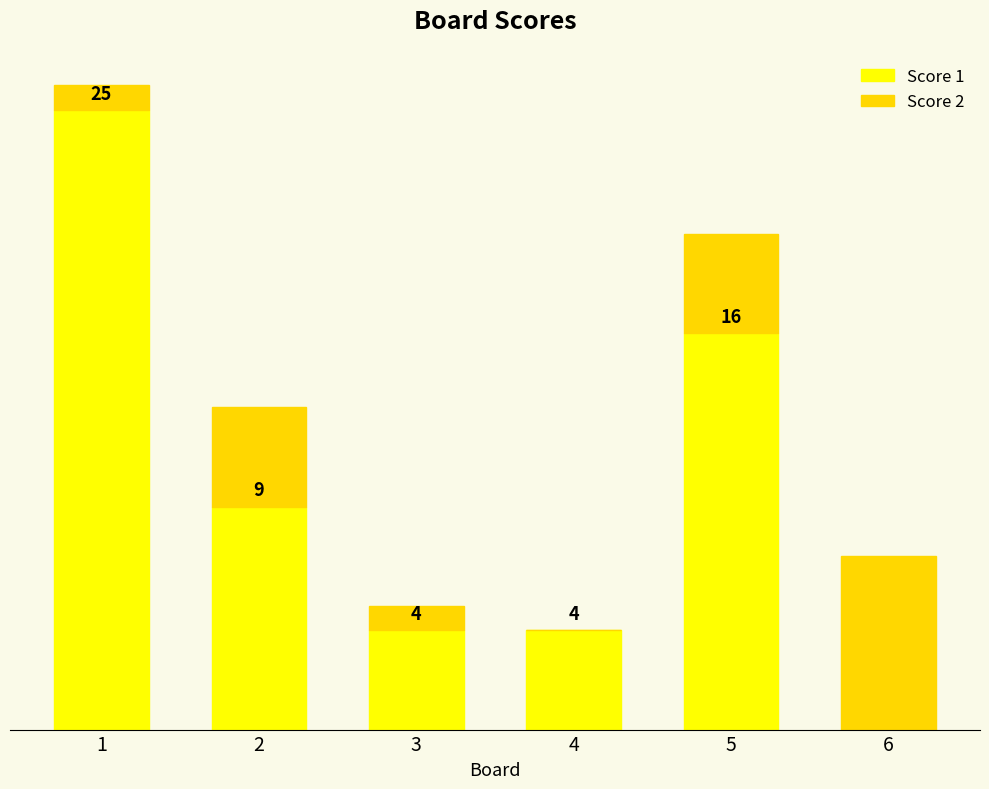

Are the bars horizontal?

No